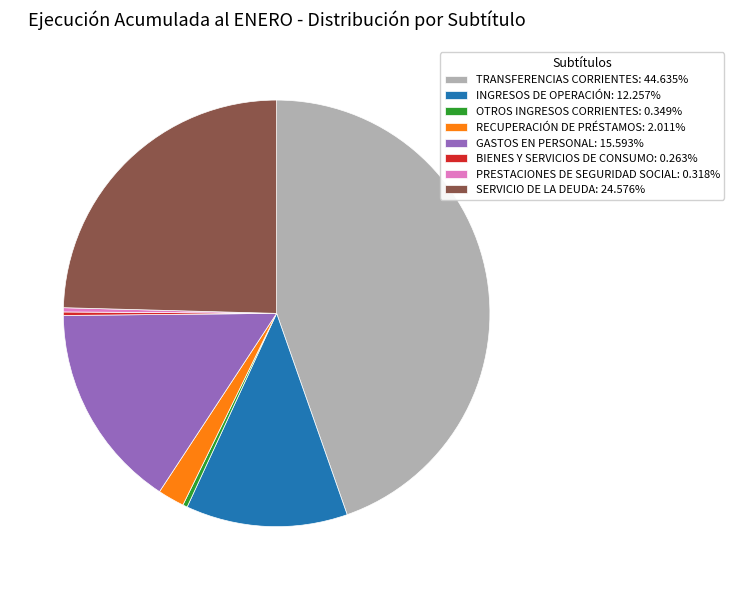

Is there a majority slice in this chart?

No